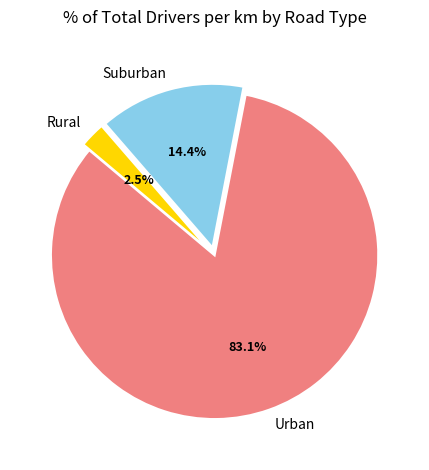

Is there any slice that represents more than half of the pie?

Yes